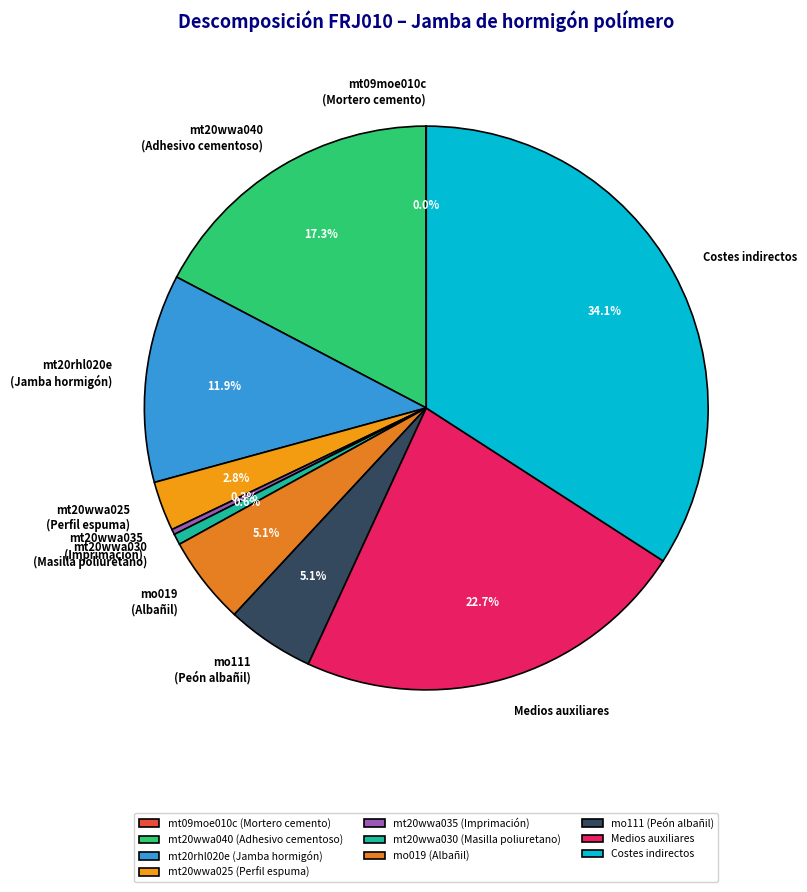

To the nearest percent, what is the average slice percentage?

10%